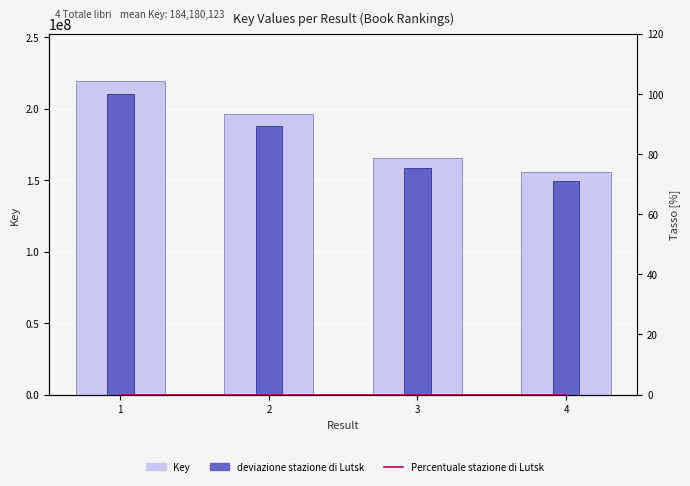

Which has a higher value, 3 or 1?

1